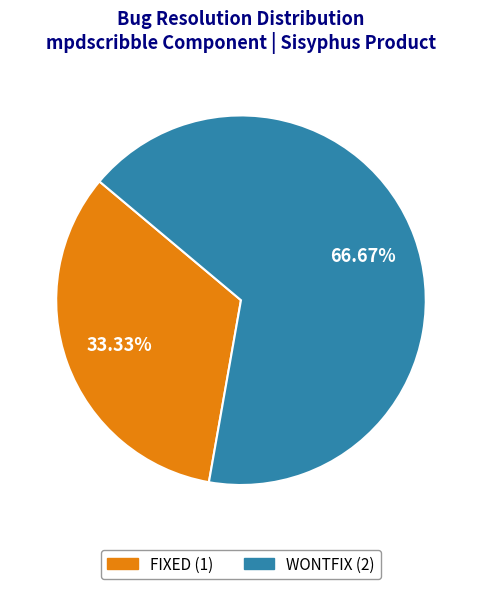

Does any single category account for the majority?

Yes